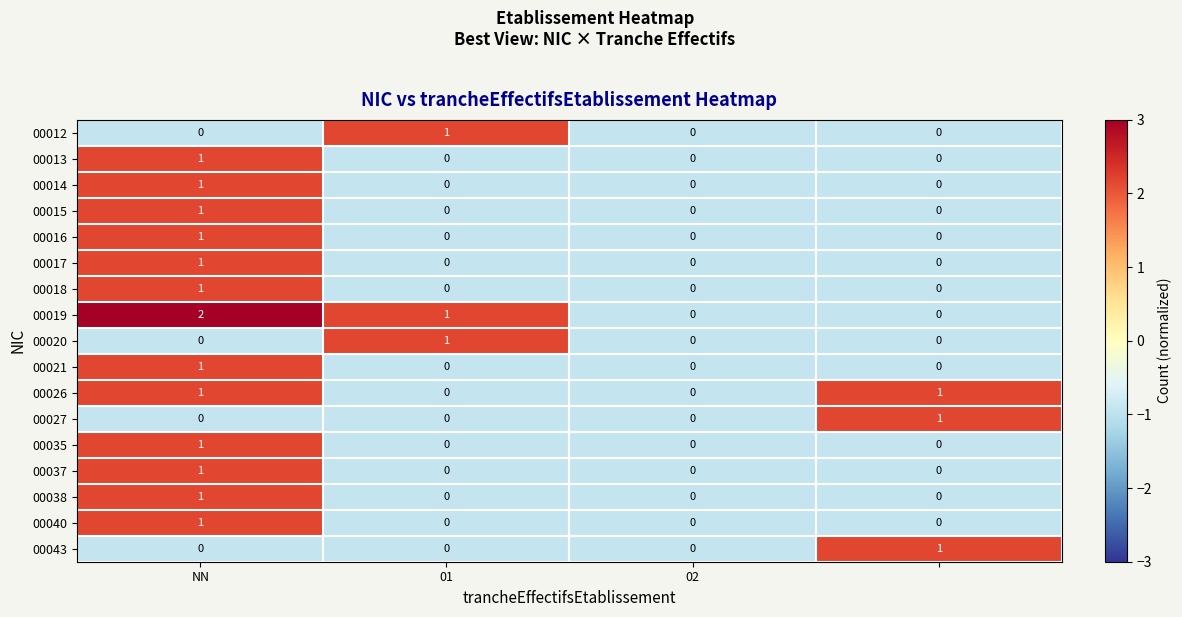

Count the 00014 values in the range 0 to 1.

4